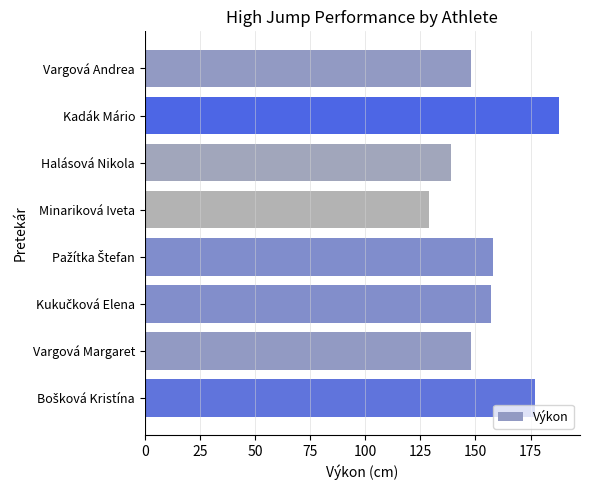

How many data points does each series have?

8